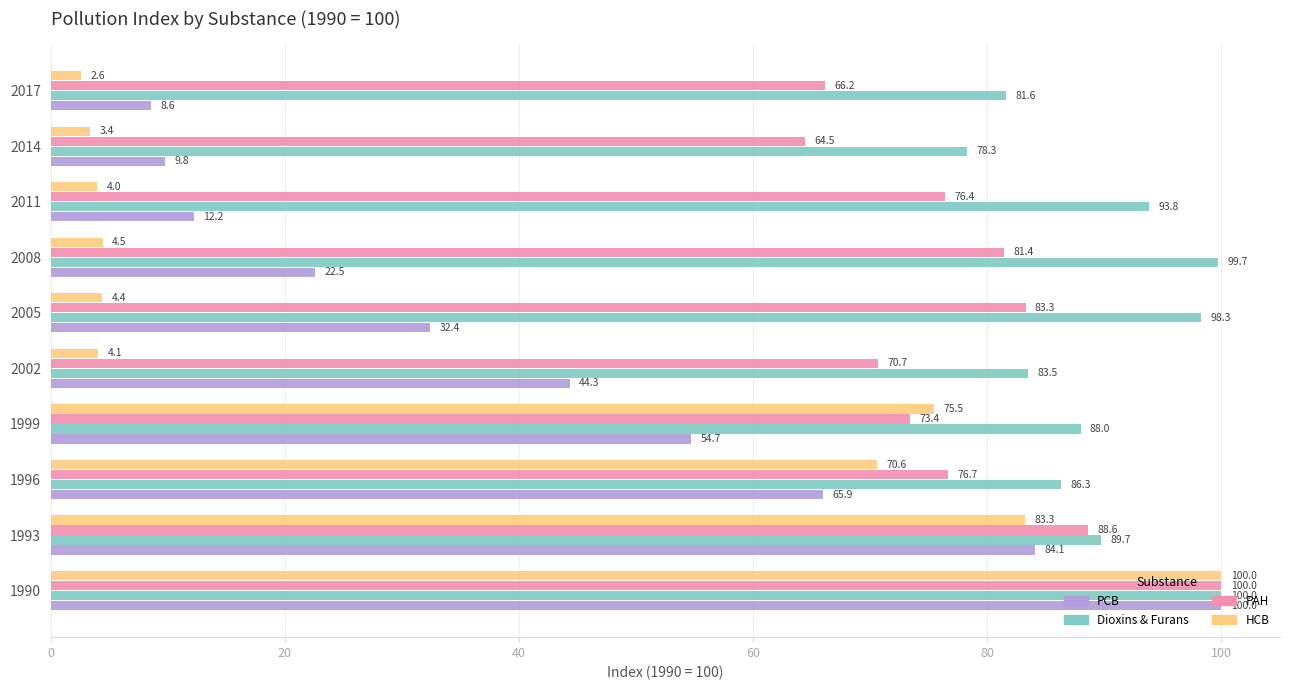

What is the difference between the highest and lowest values at 2014?

74.9